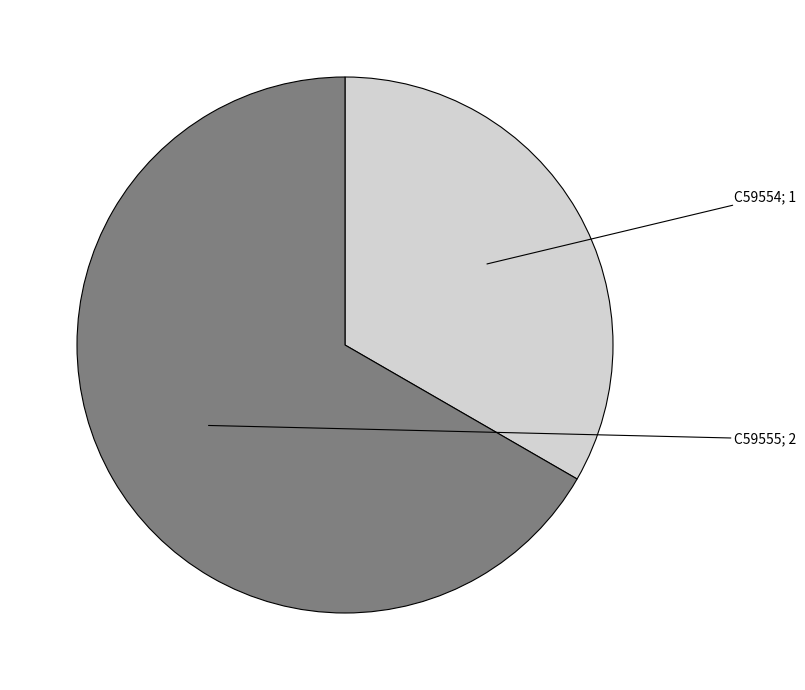

How many slices are in this pie chart?

2